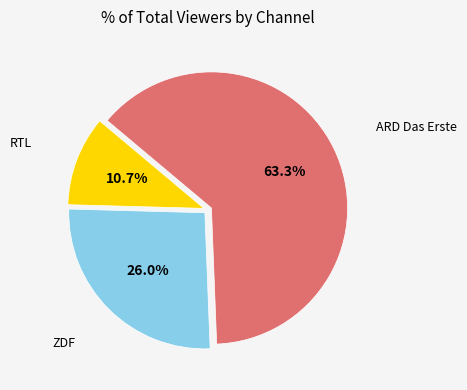

Between ARD Das Erste and RTL, which is larger?

ARD Das Erste